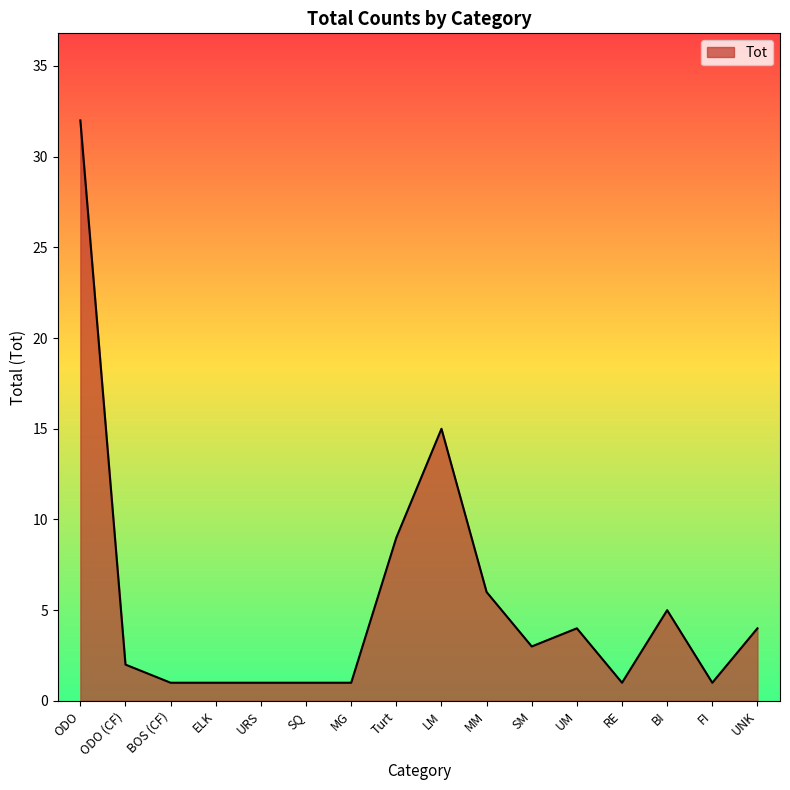

What position from the left is UM?

12